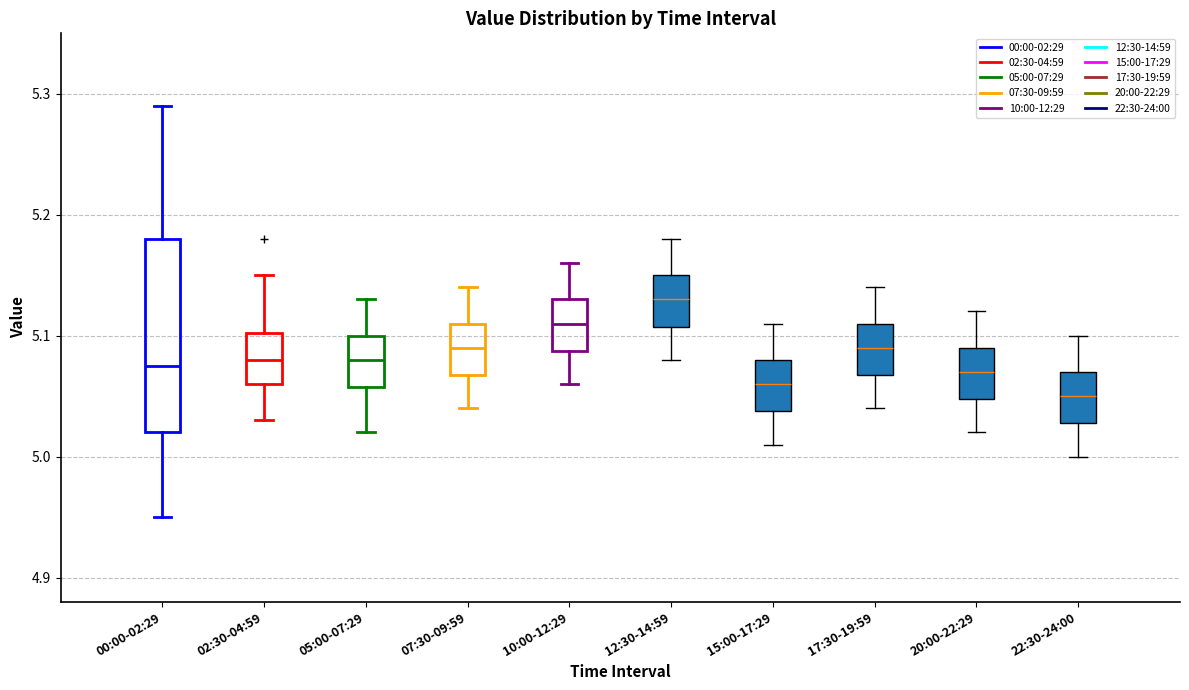

Where does the median line of the box for 07:30-09:59 sit on the y-axis? The values are not printed on the chart, so give them approximately, as read against the axis.

5.09